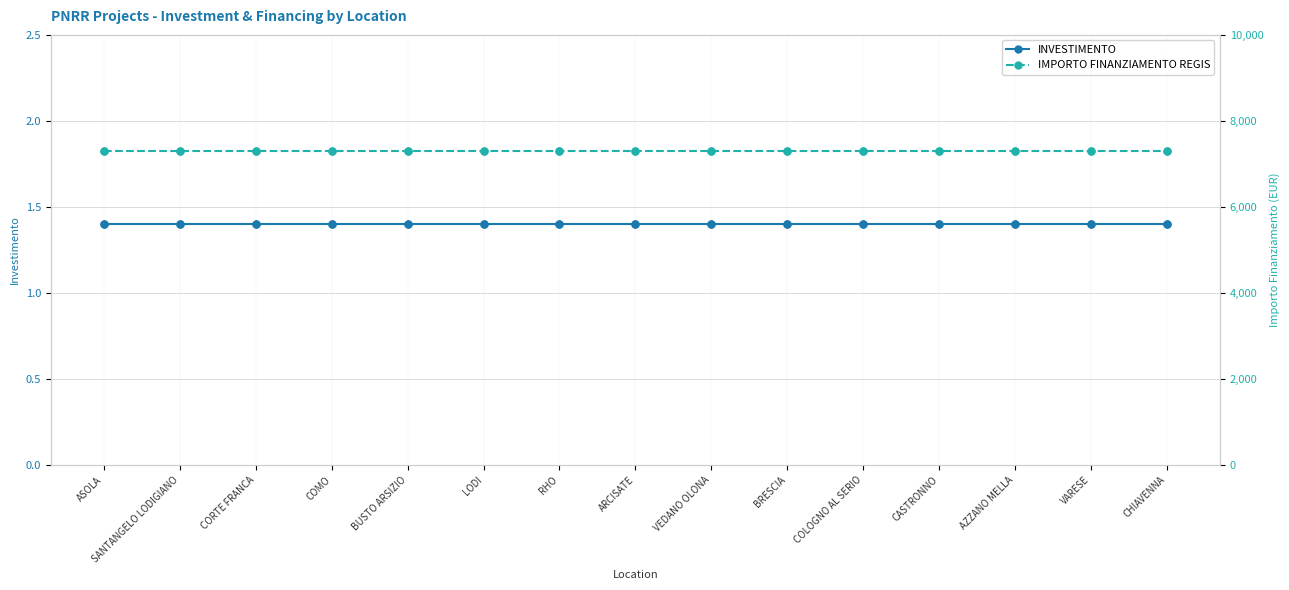

Reading left to right, what are all the values shown in this chart?

INVESTIMENTO: ASOLA=1.4	SANTANGELO LODIGIANO=1.4	CORTE FRANCA=1.4	COMO=1.4	BUSTO ARSIZIO=1.4	LODI=1.4	RHO=1.4	ARCISATE=1.4	VEDANO OLONA=1.4	BRESCIA=1.4	COLOGNO AL SERIO=1.4	CASTRONNO=1.4	AZZANO MELLA=1.4	VARESE=1.4	CHIAVENNA=1.4
IMPORTO FINANZIAMENTO REGIS: ASOLA=7301.0	SANTANGELO LODIGIANO=7301.0	CORTE FRANCA=7301.0	COMO=7301.0	BUSTO ARSIZIO=7301.0	LODI=7301.0	RHO=7301.0	ARCISATE=7301.0	VEDANO OLONA=7301.0	BRESCIA=7301.0	COLOGNO AL SERIO=7301.0	CASTRONNO=7301.0	AZZANO MELLA=7301.0	VARESE=7301.0	CHIAVENNA=7301.0